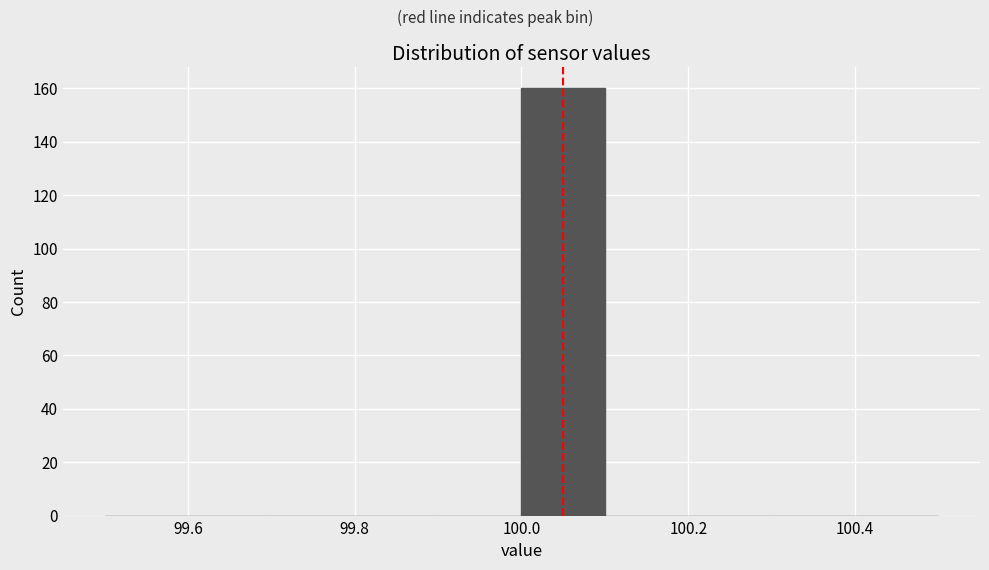

Reading left to right, list every bar in this chart as the range it spans on the x-axis followed by its height. The values are not printed on the chart, so give them approximately, as read against the axis.

99.5 to 99.6: 0
99.6 to 99.7: 0
99.7 to 99.8: 0
99.8 to 99.9: 0
99.9 to 100.0: 0
100.0 to 100.1: 160
100.1 to 100.2: 0
100.2 to 100.3: 0
100.3 to 100.4: 0
100.4 to 100.5: 0